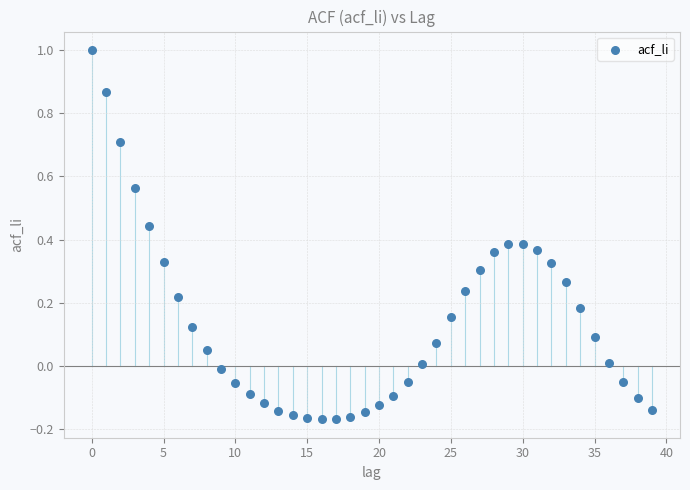

What is the range of Y values (max minus min)?

1.2